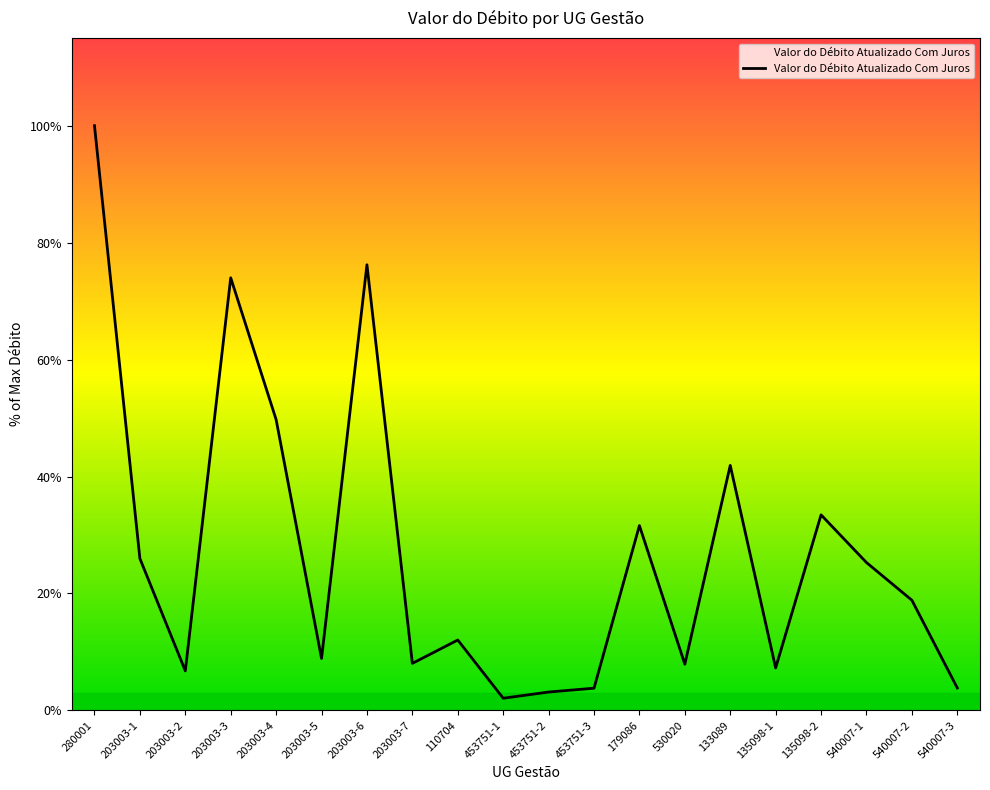

True or false: the data shows 127501.2 at 203003-2.

False